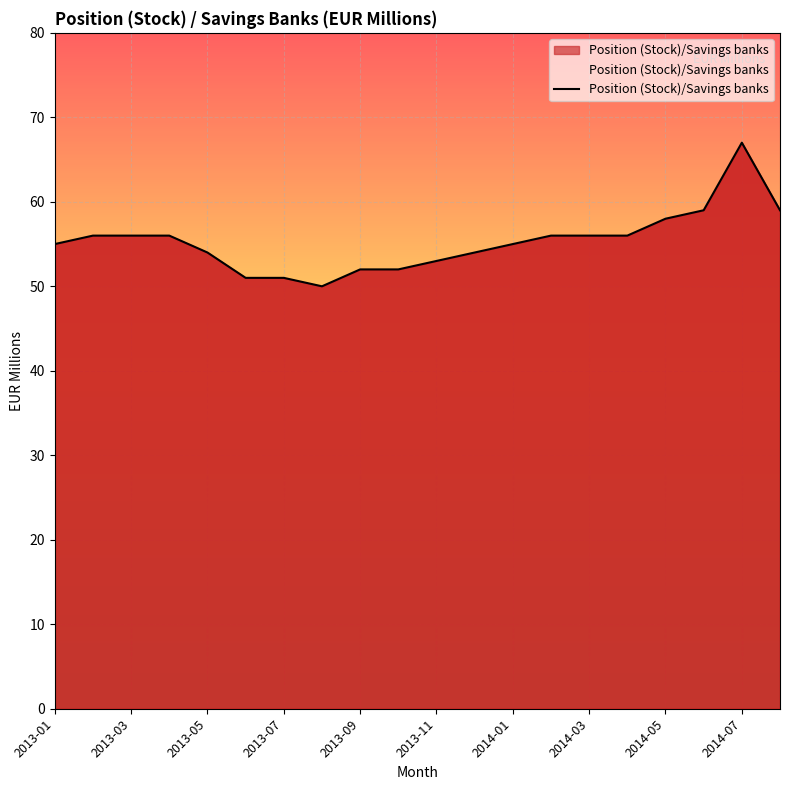

What is the difference between the second highest and second lowest values?

8